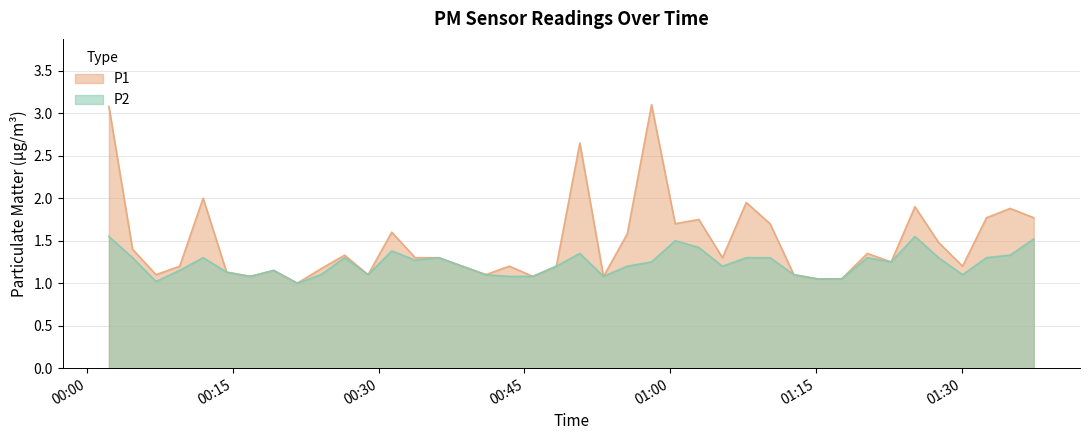

How many values in the P1 series exceed 1?

39